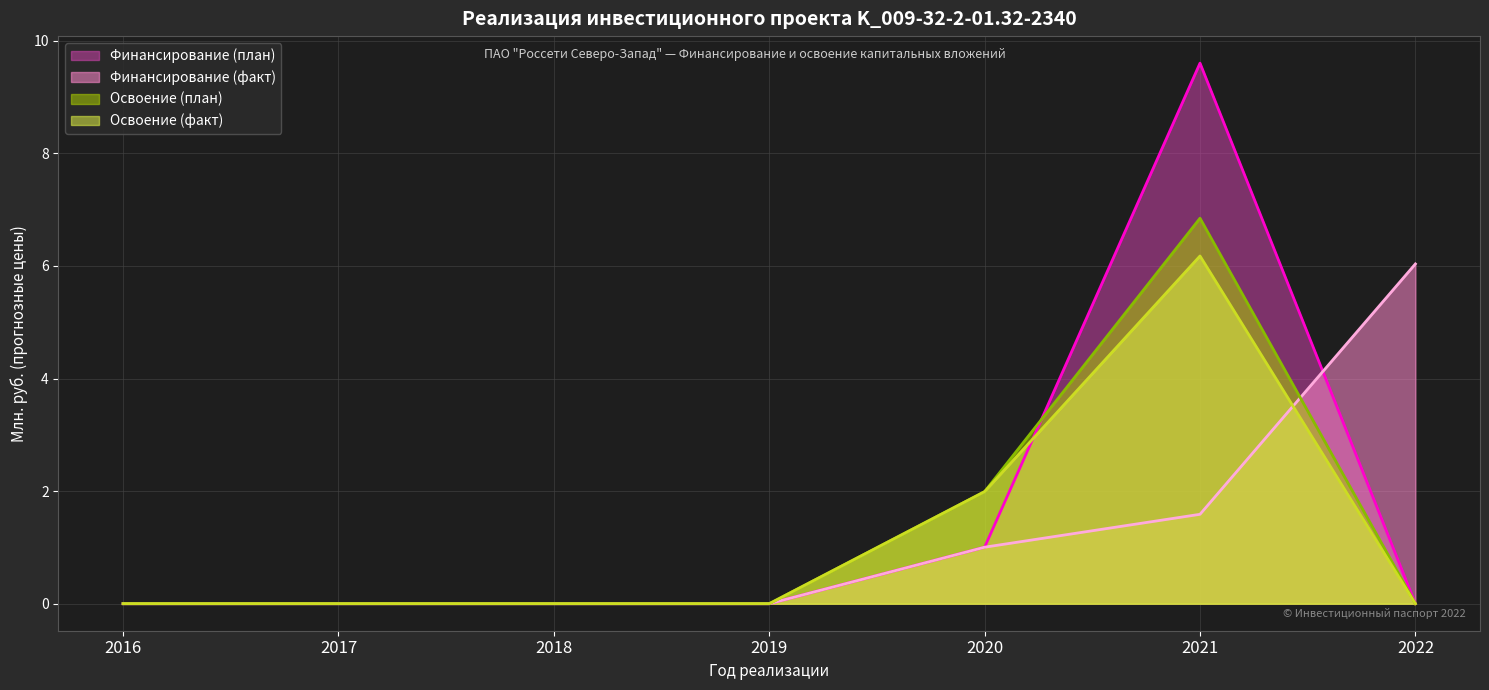

Reading left to right, list all the values displayed in this chart.

Финансирование (план): 0.0	0.0	0.0	0.0	1.0	9.6	0.0
Финансирование (факт): 0.0	0.0	0.0	0.0	1.0	1.6	6.0
Освоение (план): 0.0	0.0	0.0	0.0	2.0	6.8	0.0
Освоение (факт): 0.0	0.0	0.0	0.0	2.0	6.2	0.0